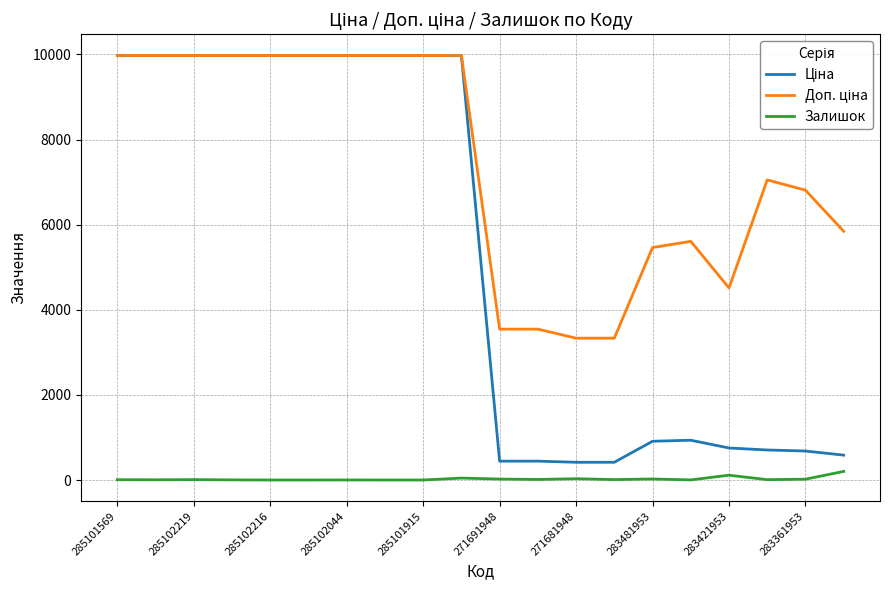

At how many categories does at least one series exceed 7867?

10